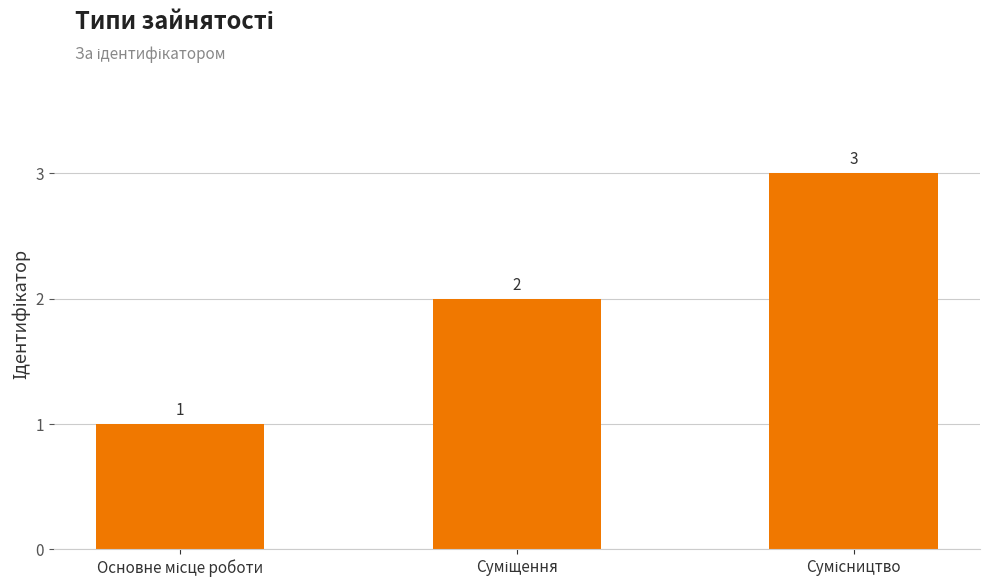

Count the values in the range 1 to 3.

3